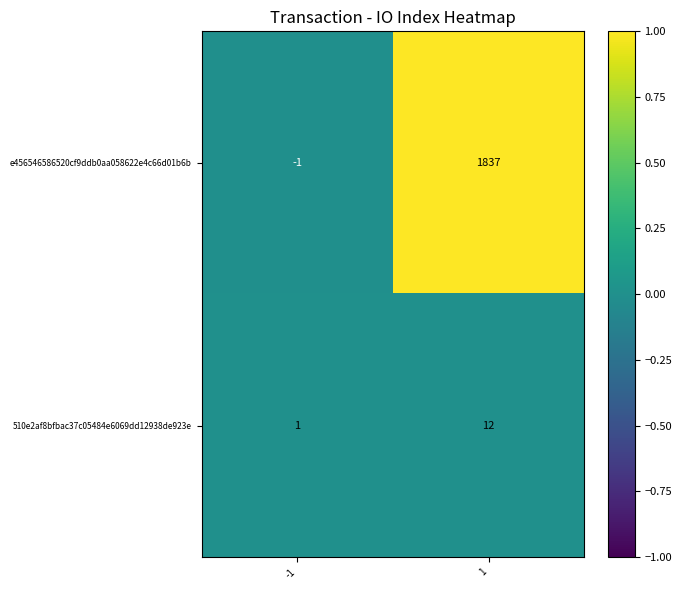

Reading right to left, extract all data points from this chart.

e456546586520cf9ddb0aa058622e4c66d01b6b: 1=1837	-1=-1
510e2af8bfbac37c05484e6069dd12938de923e: 1=12	-1=1